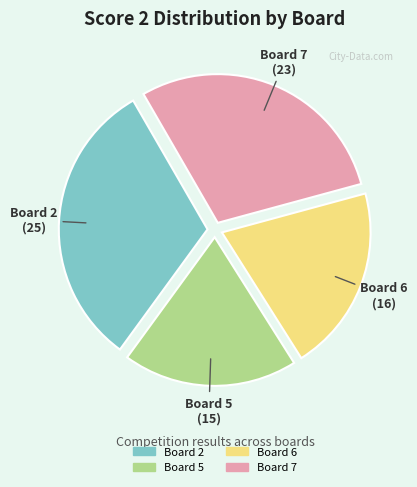

Which slice is the largest?

Board 2